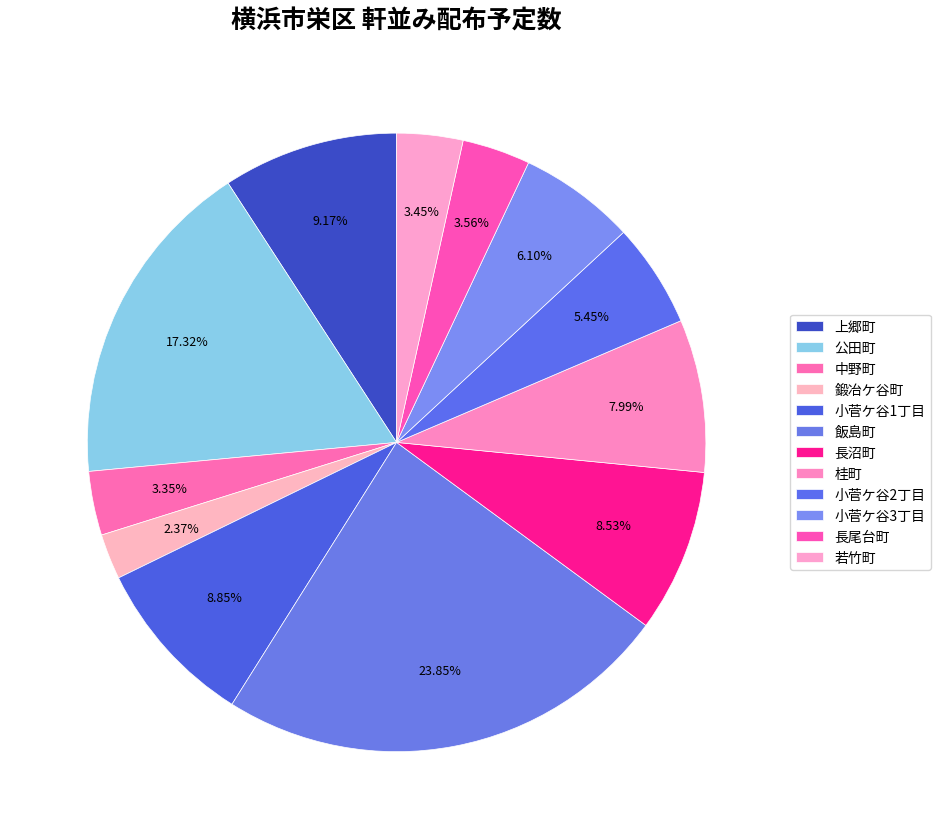

What is the total percentage of 鍛冶ケ谷町 and 飯島町?

26.2%